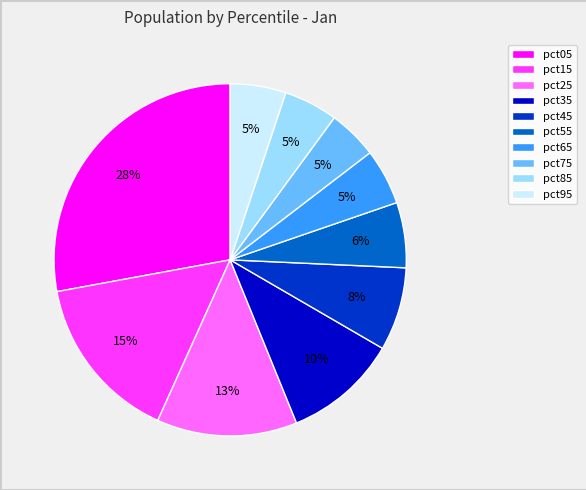

Does any single category account for the majority?

No